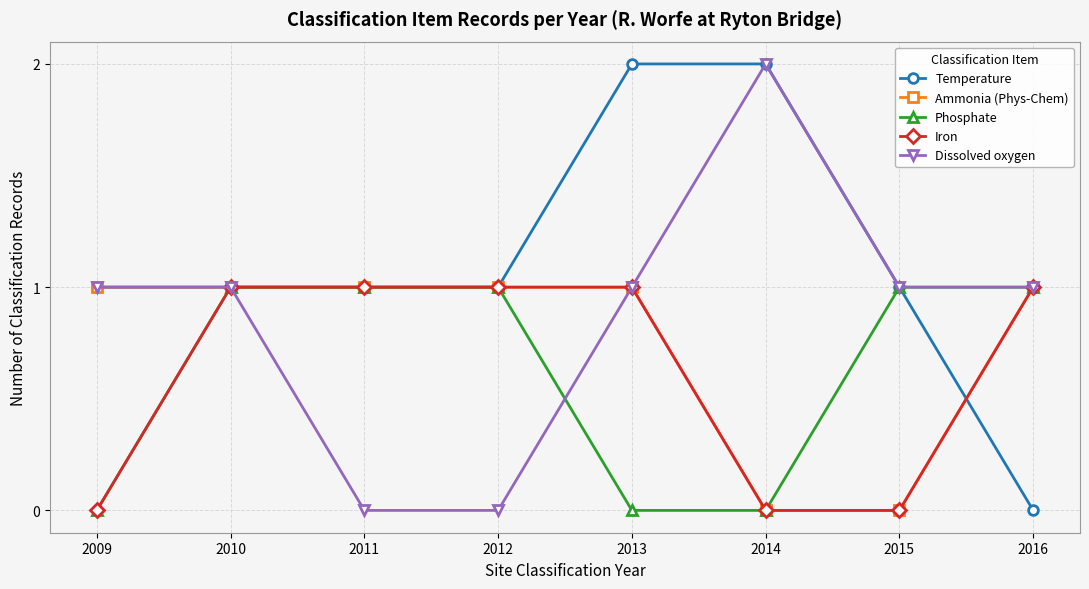

Count the number of categories in the chart.

8